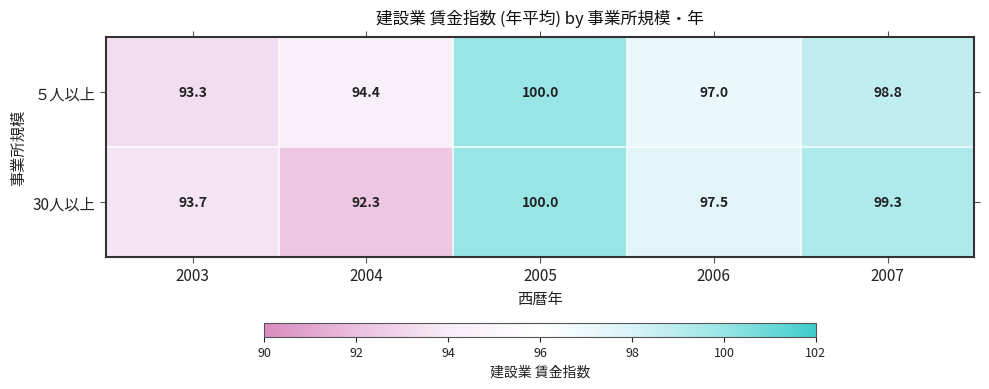

Count the number of categories in the chart.

5